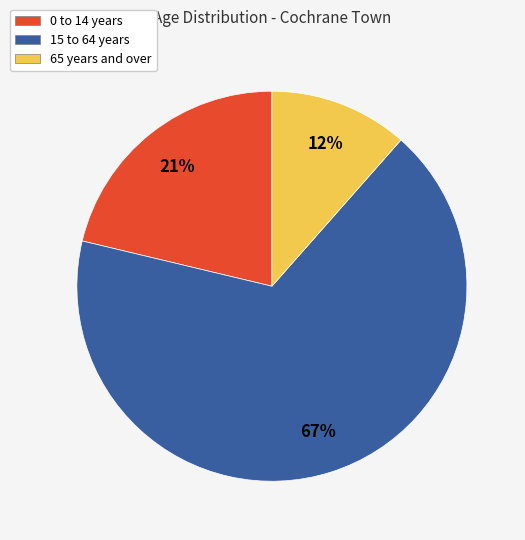

Between 65 years and over and 15 to 64 years, which is larger?

15 to 64 years